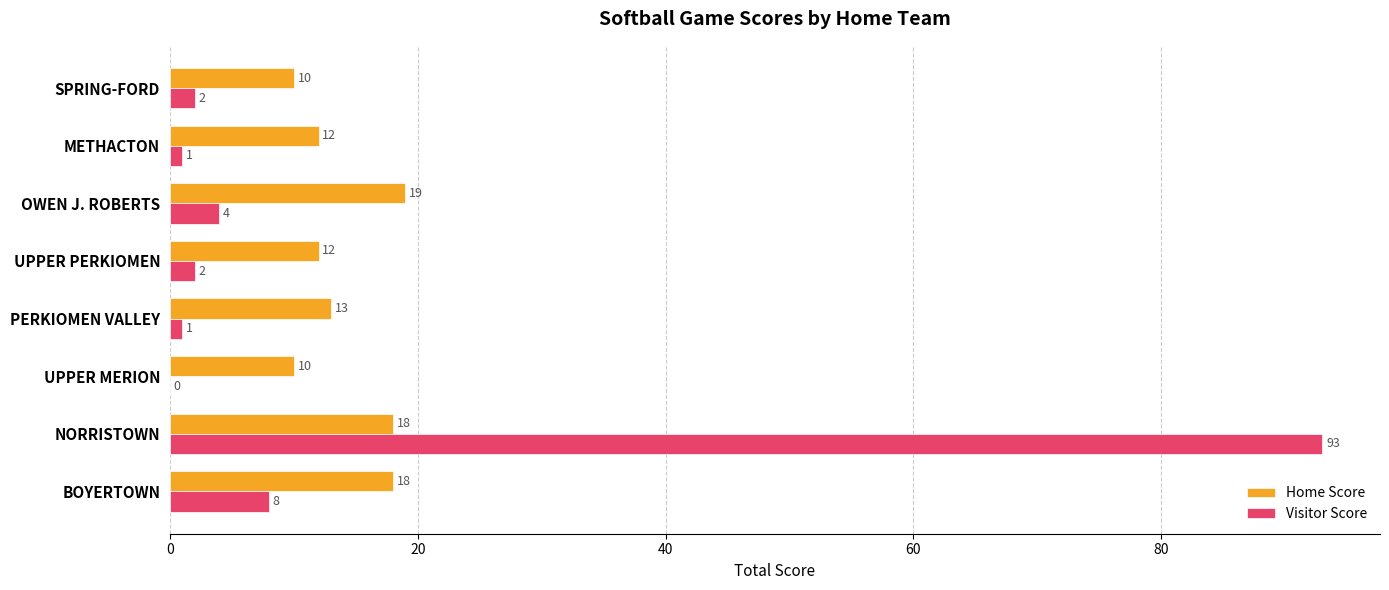

What is the sum of all Home Score values?

112